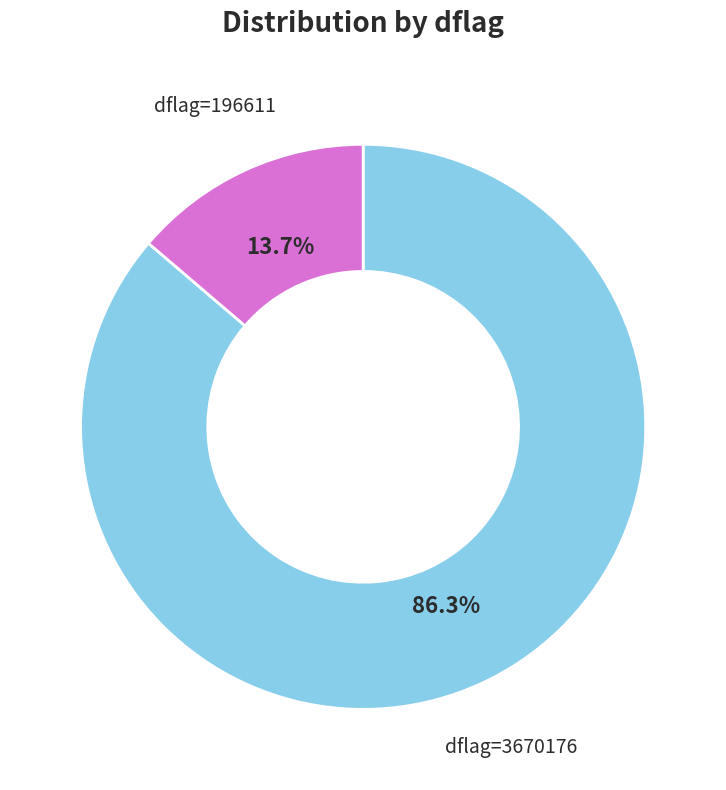

Is there any slice that represents more than half of the pie?

Yes